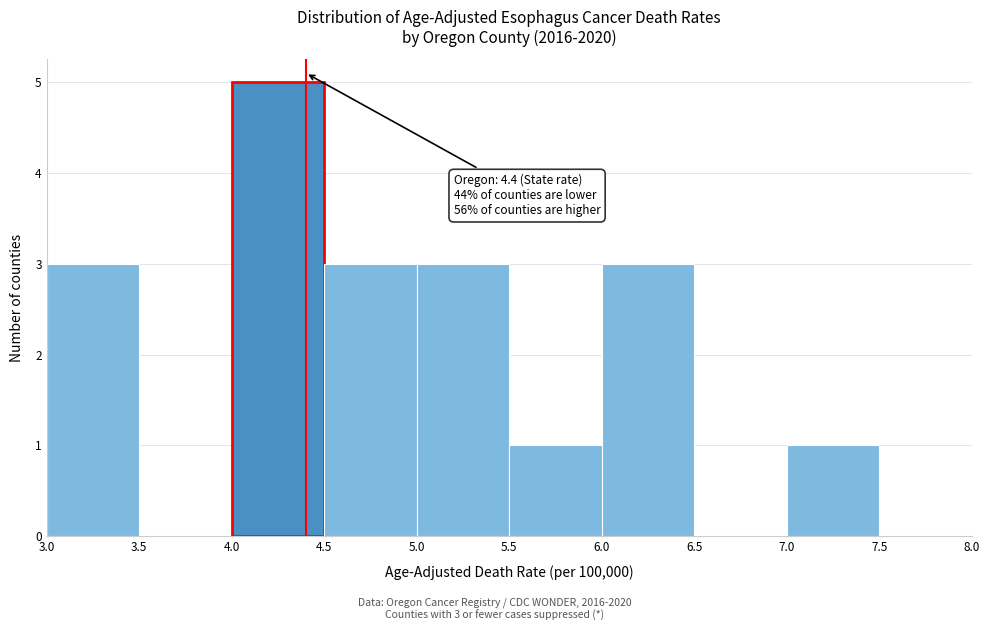

Over which range of the x-axis is the bar tallest?

4.0 to 4.5